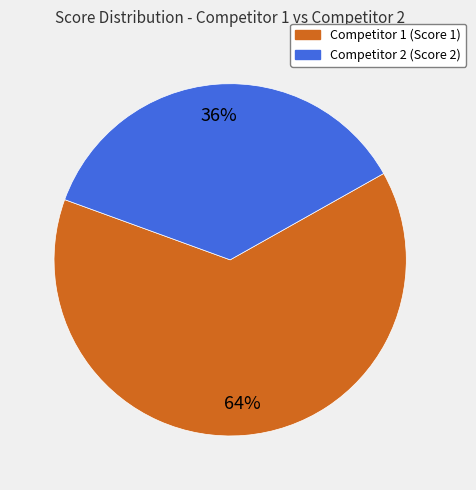

To the nearest percent, what is the combined percentage of Competitor 1 (Score 1) and Competitor 2 (Score 2)?

100%